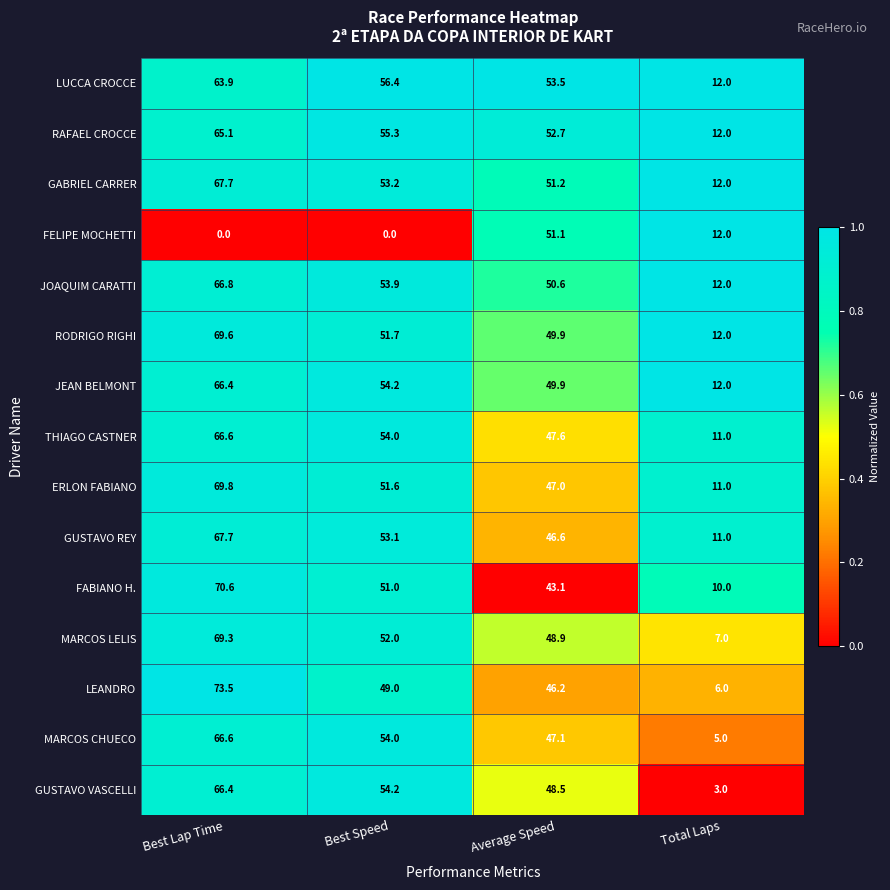

Rank the categories by JOAQUIM CARATTI value from highest to lowest.

Best Lap Time, Best Speed, Average Speed, Total Laps